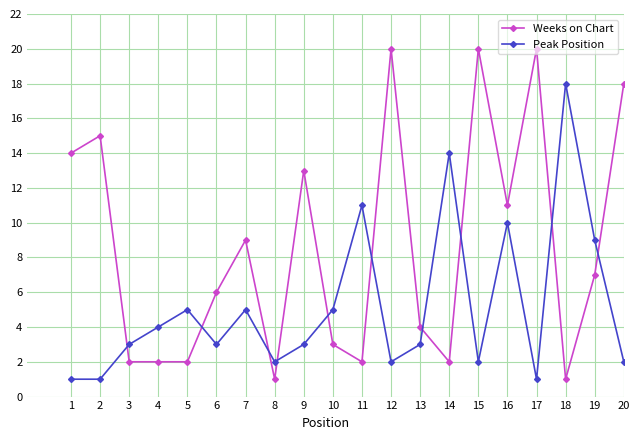

Reading left to right, list all the values displayed in this chart.

Weeks on Chart: 14	15	2	2	2	6	9	1	13	3	2	20	4	2	20	11	20	1	7	18
Peak Position: 1	1	3	4	5	3	5	2	3	5	11	2	3	14	2	10	1	18	9	2